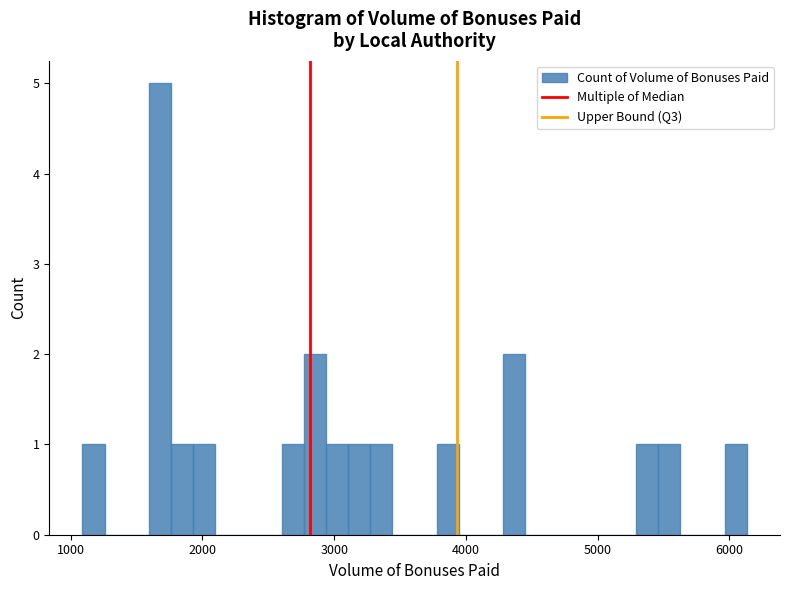

Around what value on the x-axis is the tallest bar? Give the approximate position of its centre, as read against the axis.

1700